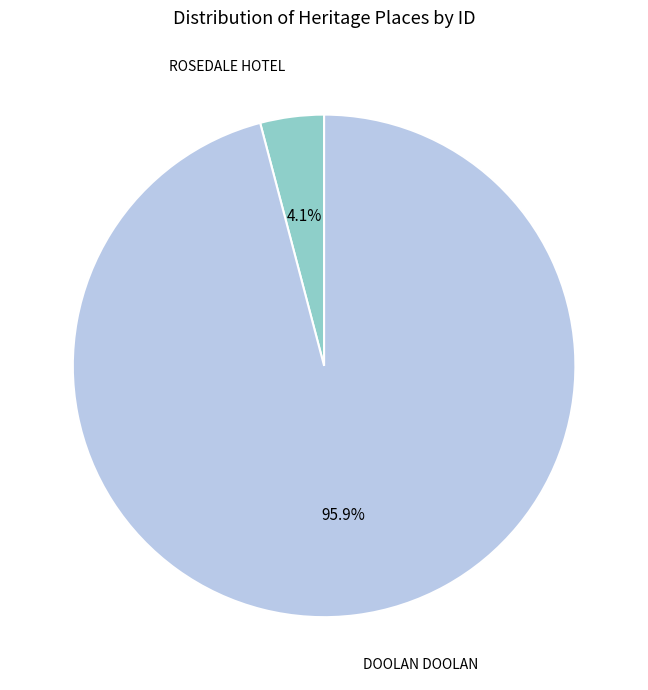

What is the total percentage of ROSEDALE HOTEL and DOOLAN DOOLAN?

100.0%